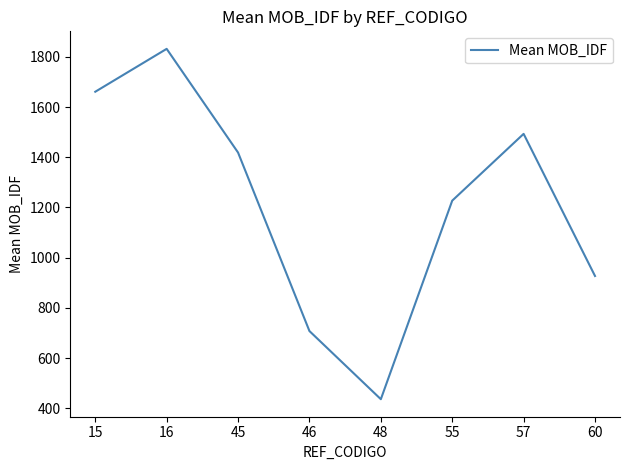

The value at 57 is 1493.4. True or false?

True